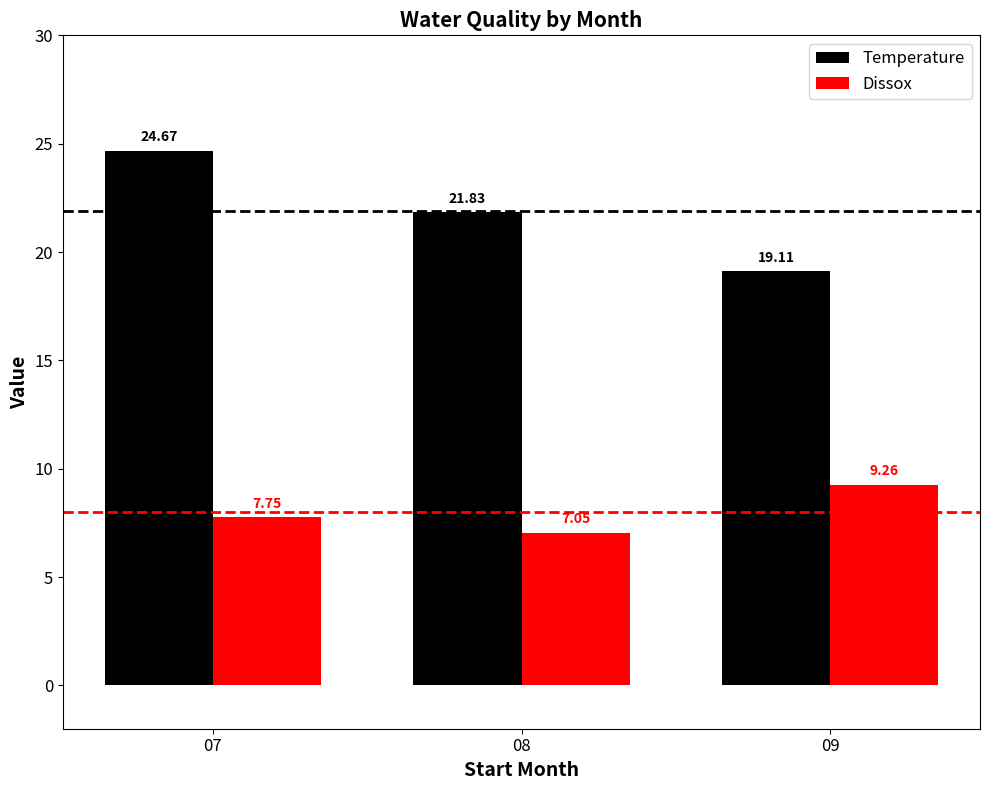

What is the value of the Dissox bar at the 3rd from the left?

9.3